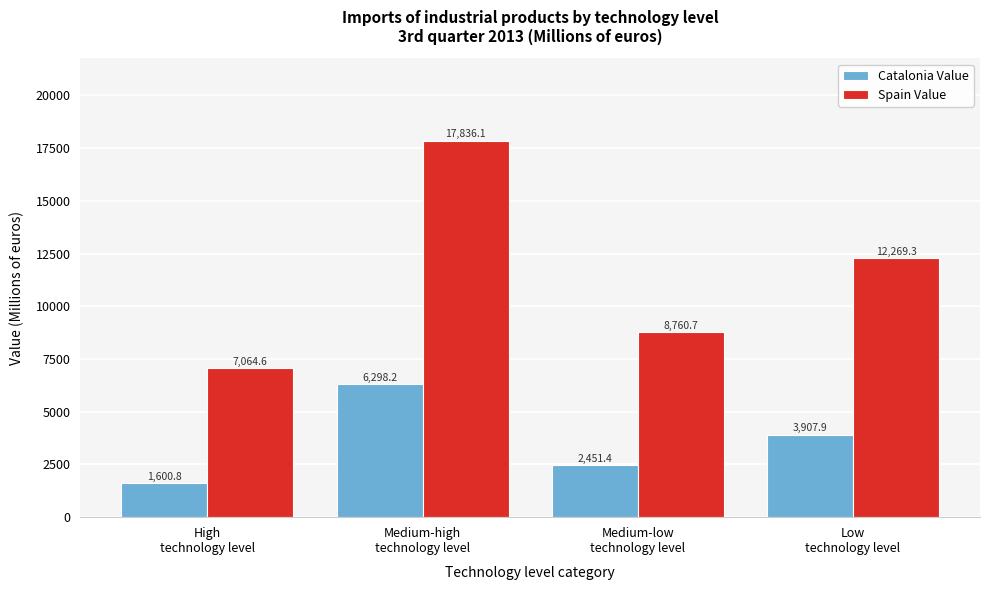

Reading right to left, extract all data points from this chart.

Catalonia Value: 3907.9	2451.4	6298.2	1600.8
Spain Value: 12269.3	8760.7	17836.1	7064.6